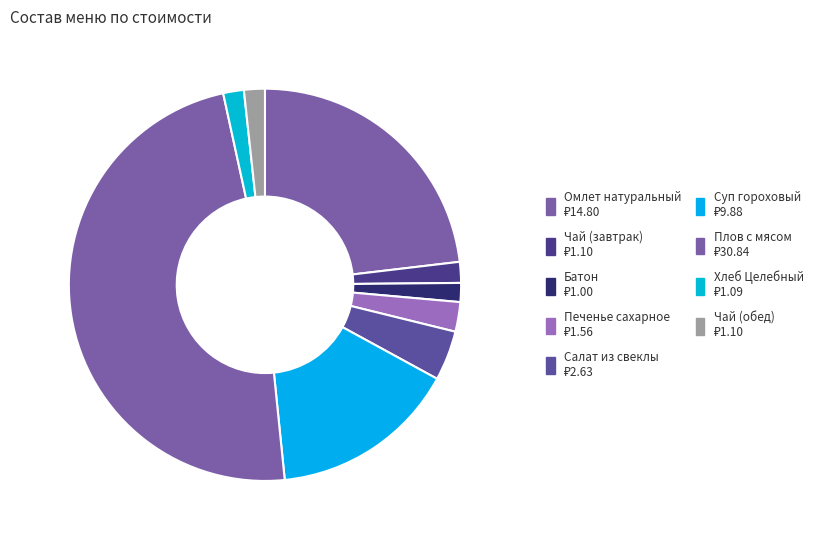

Does any single category account for the majority?

No